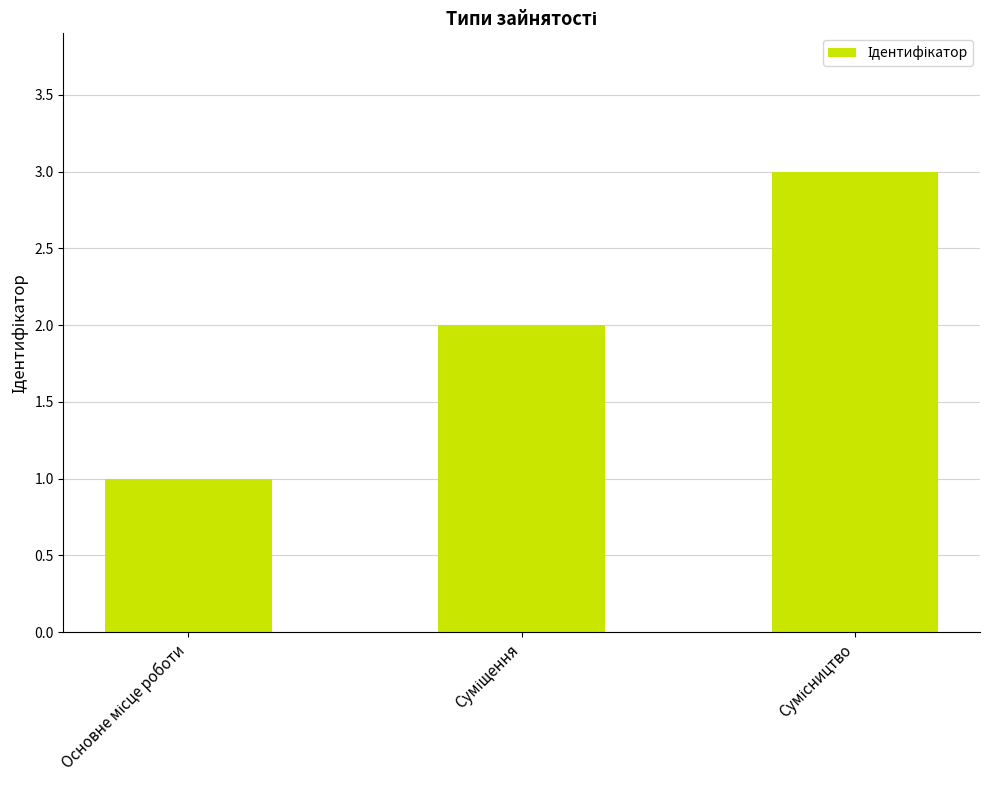

What is the maximum value shown in the chart?

3